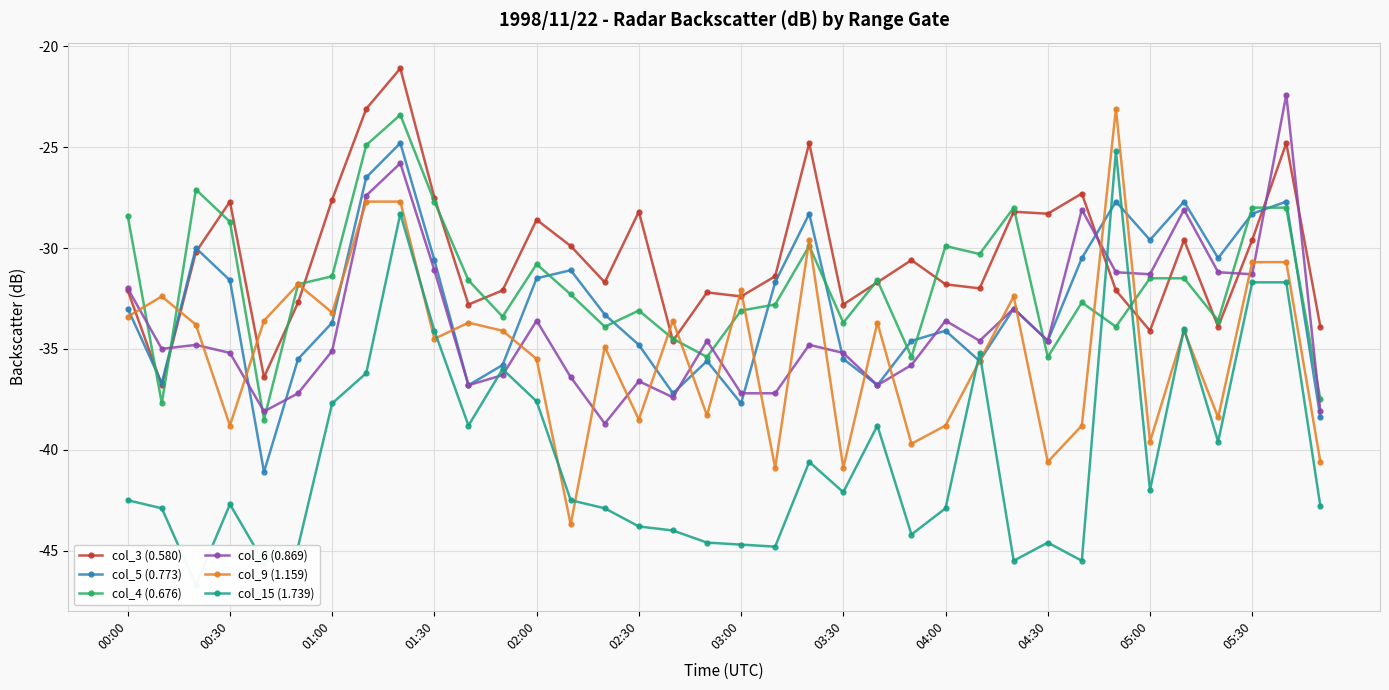

True or false: col_3 (0.580) has more than 1 points higher than both neighbors.

True